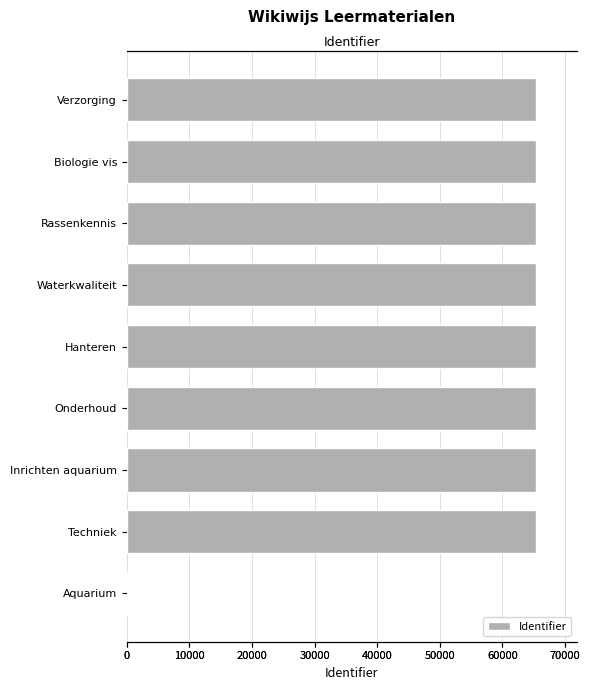

Does the chart contain stacked bars?

No